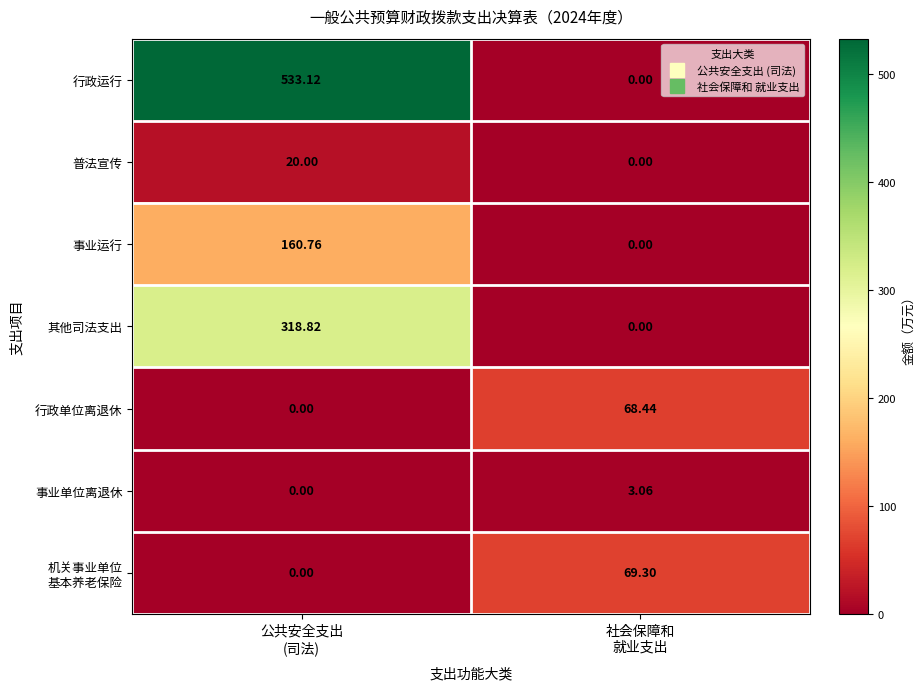

Which series has the largest total across all categories?

行政运行